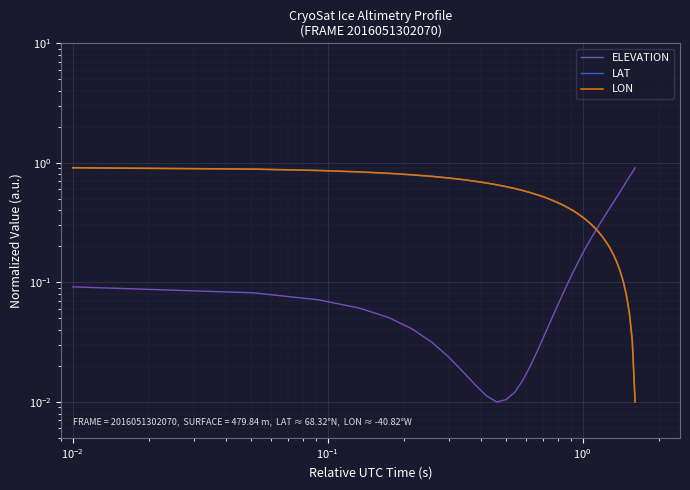

What is the difference between the maximum and second lowest values in the LAT series?

0.9